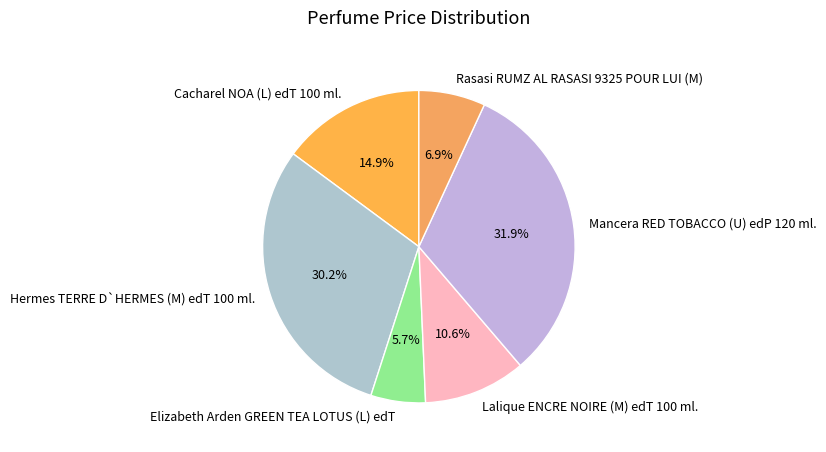

True or false: Hermes TERRE D`HERMES (M) edT 100 ml. accounts for 41% of the total.

False